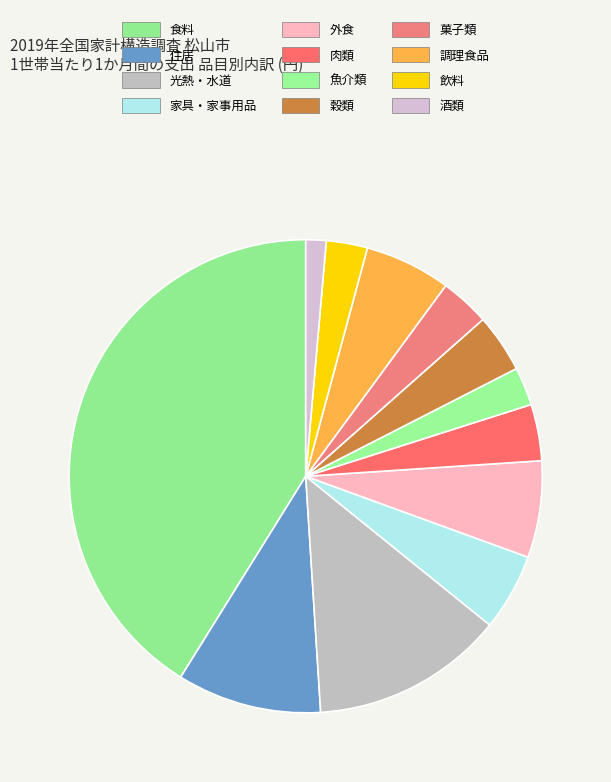

True or false: 肉類 accounts for 1% of the total.

False